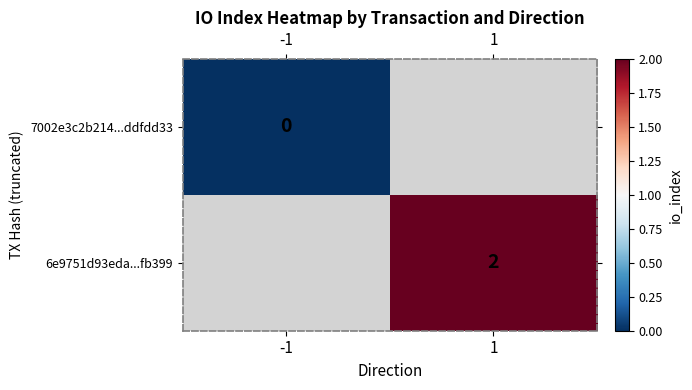

The value of 6e9751d93eda...fb399 at 1 is 2. True or false?

True